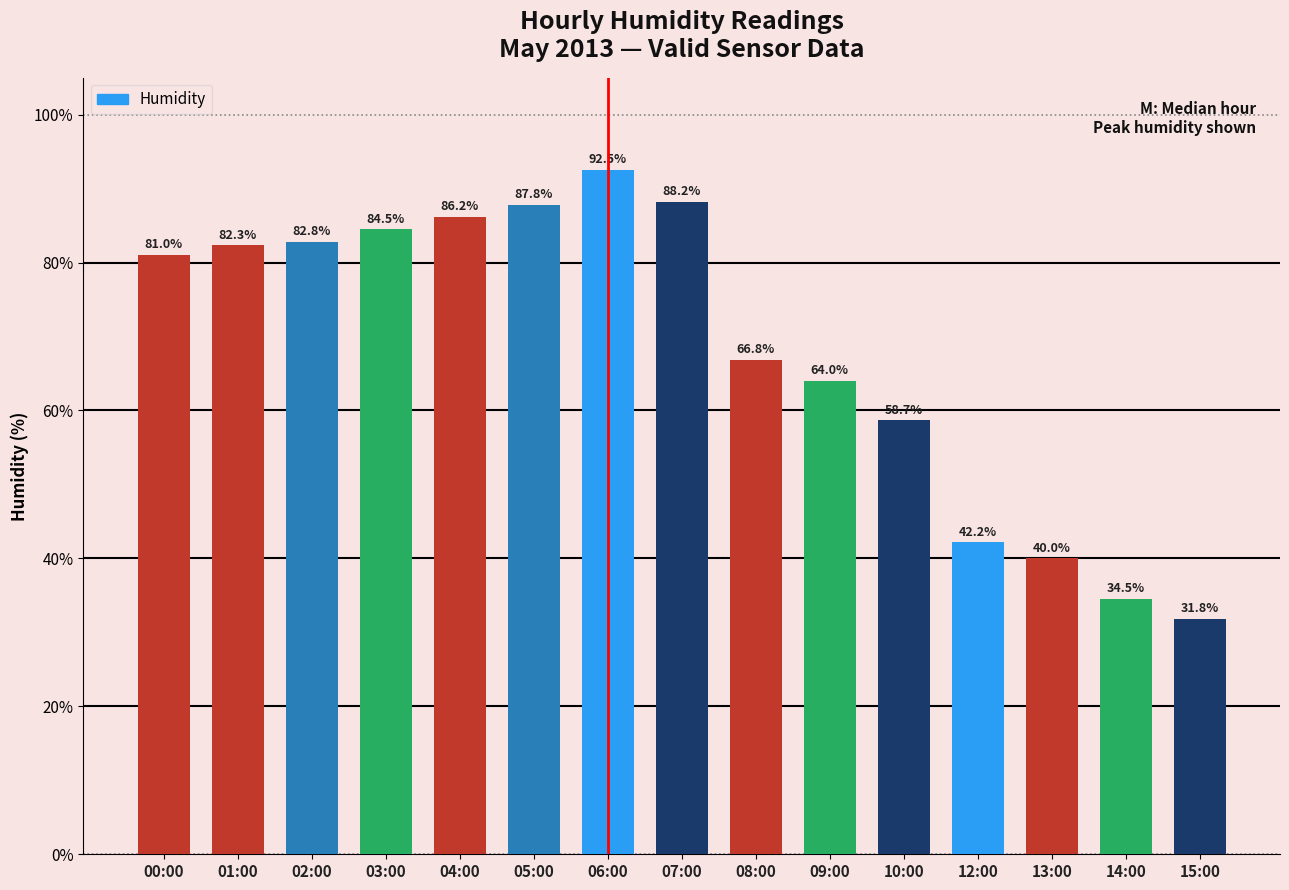

How many bars are there in total?

15